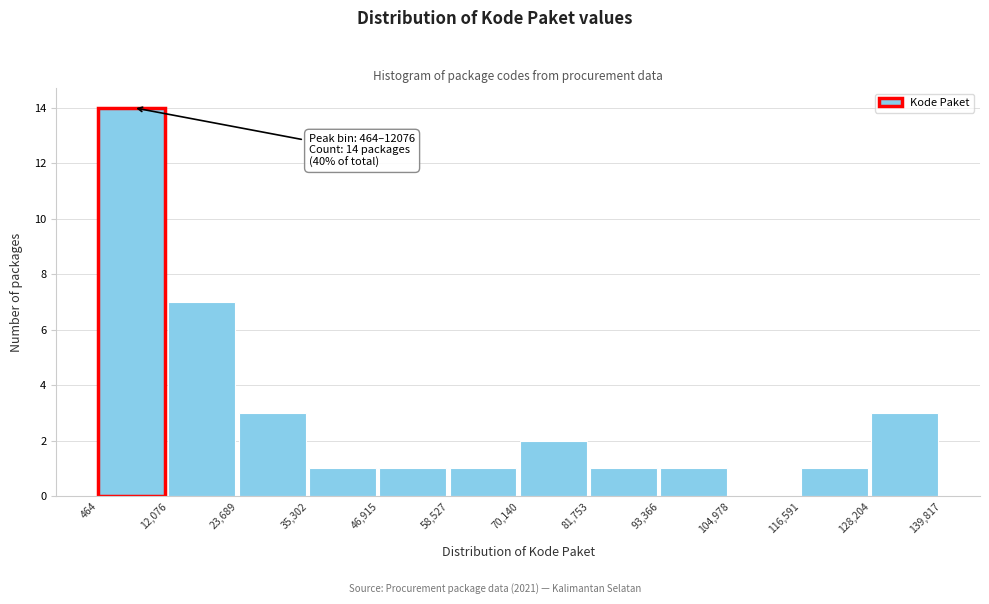

Which range on the x-axis has the tallest bar?

464 to 12,076